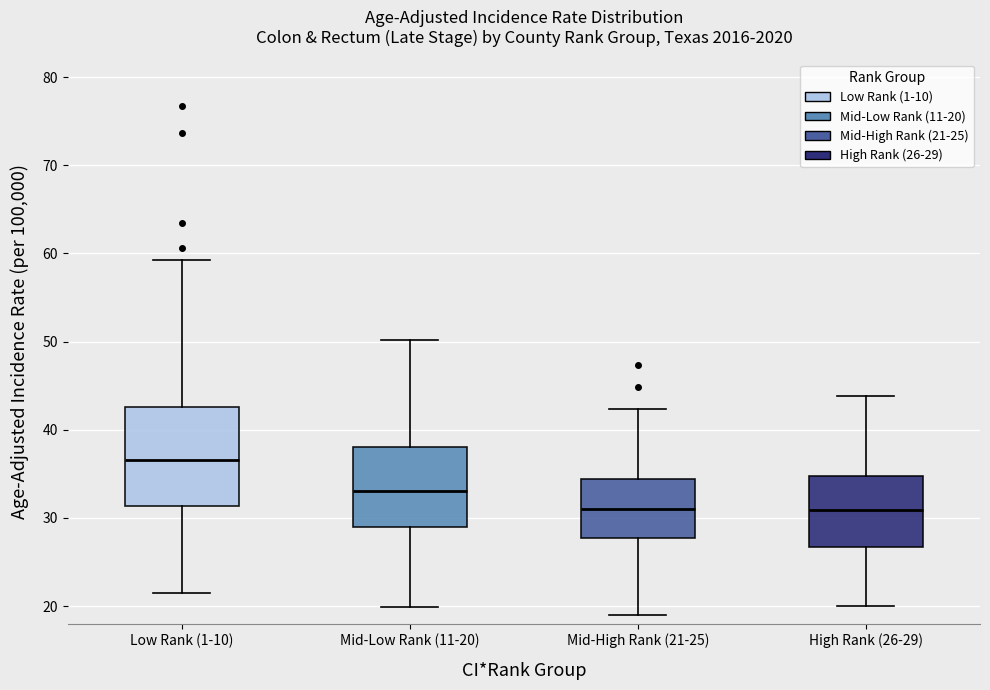

Where does the lower whisker of the box for Mid-High Rank (21-25) end on the y-axis? The values are not printed on the chart, so give them approximately, as read against the axis.

19